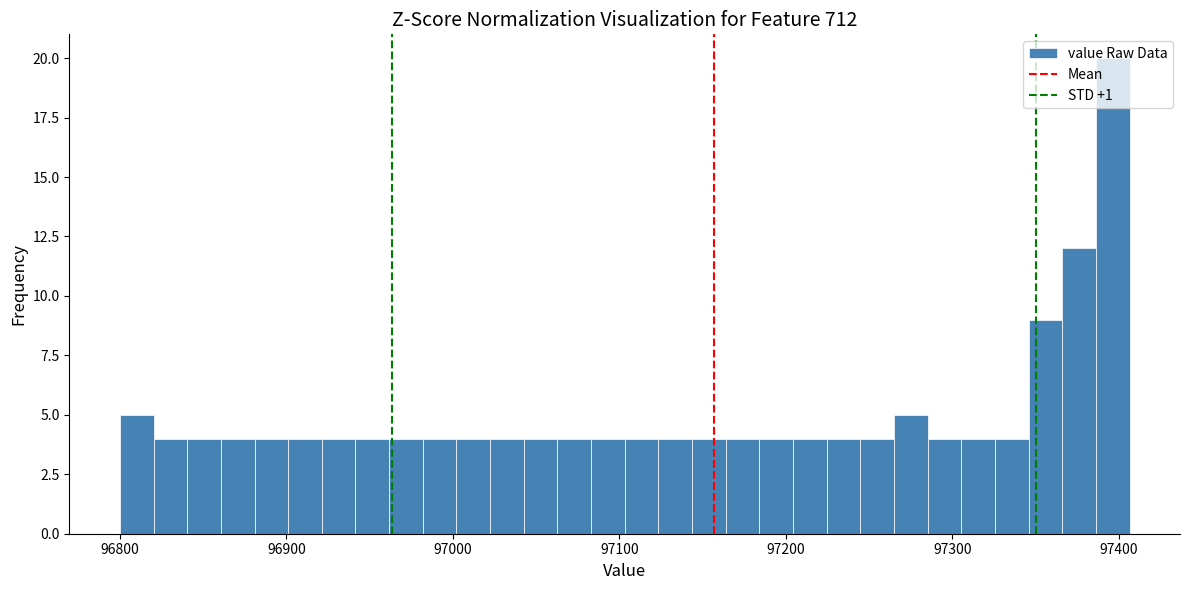

Read against the x-axis, roughly where is the centre of the tallest bar?

97400